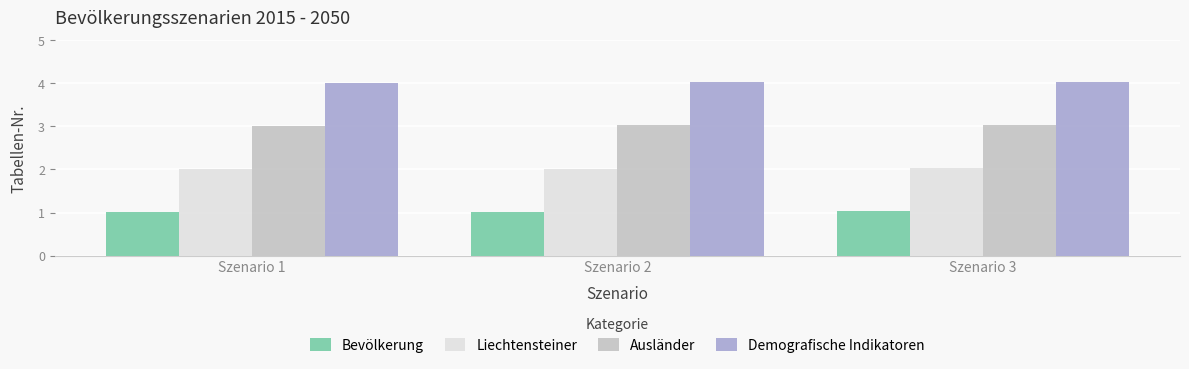

Reading left to right, extract all data points from this chart.

Bevölkerung: 1.0	1.0	1.0
Liechtensteiner: 2.0	2.0	2.0
Ausländer: 3.0	3.0	3.0
Demografische Indikatoren: 4.0	4.0	4.0